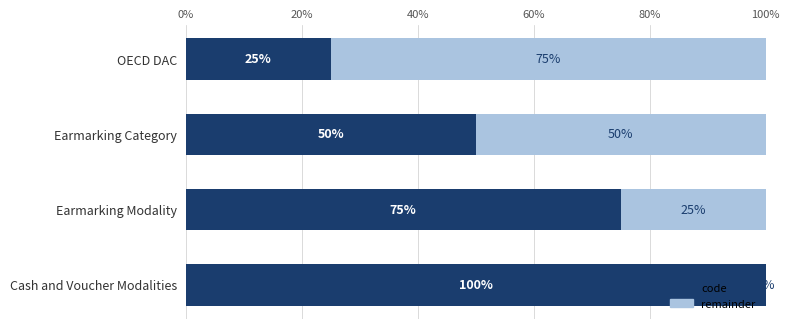

Is it true that code equals 75 at Earmarking Modality?

True